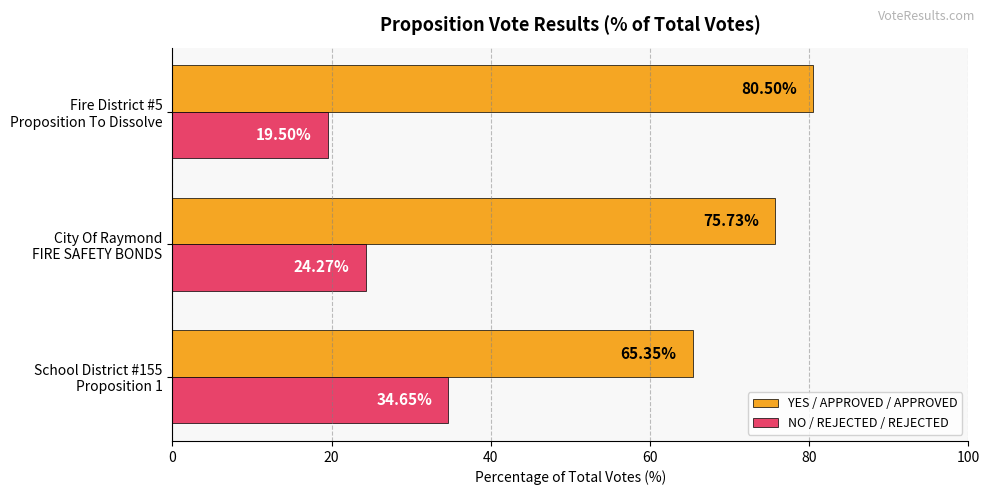

What is the difference between the second highest and minimum values in the YES / APPROVED / APPROVED series?

10.4